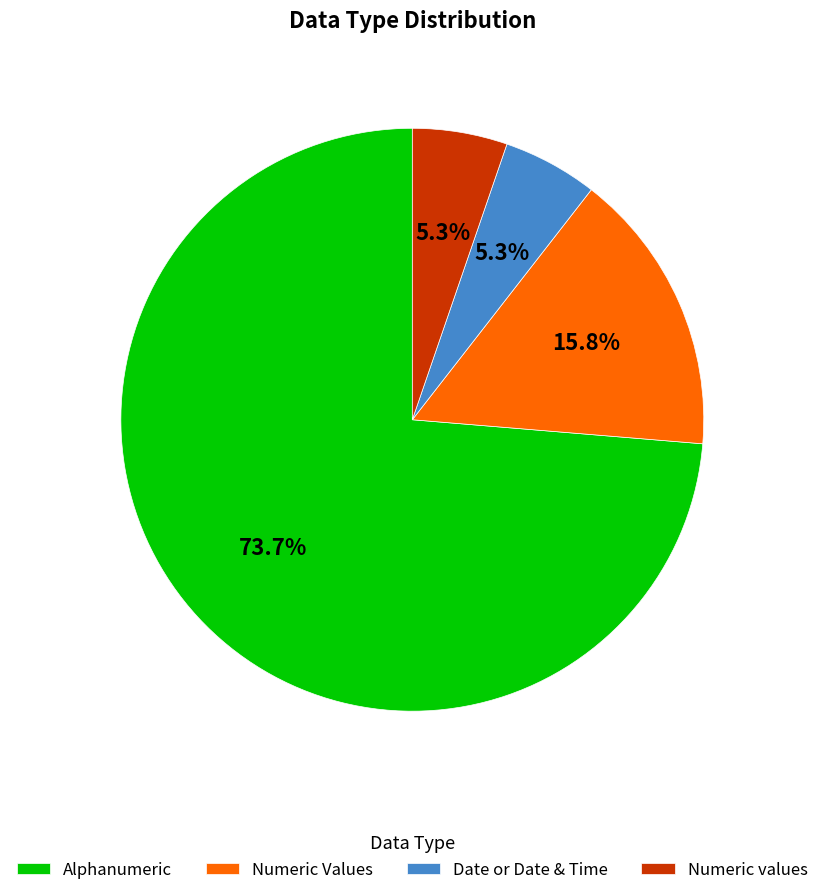

What is the largest slice in the pie chart?

Alphanumeric